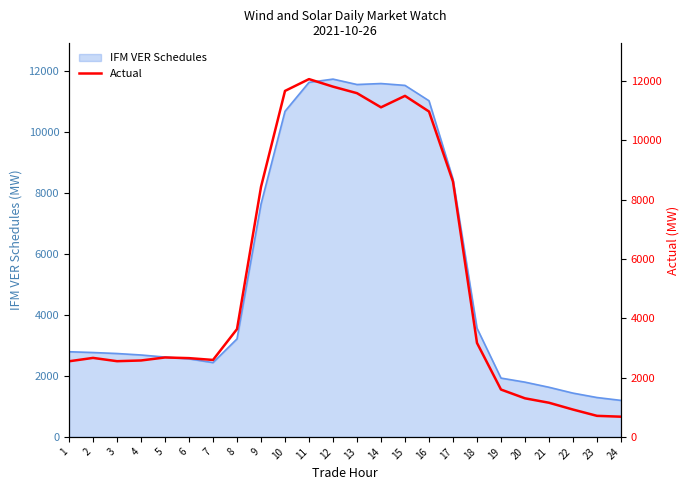

What is the average value?

5380.0